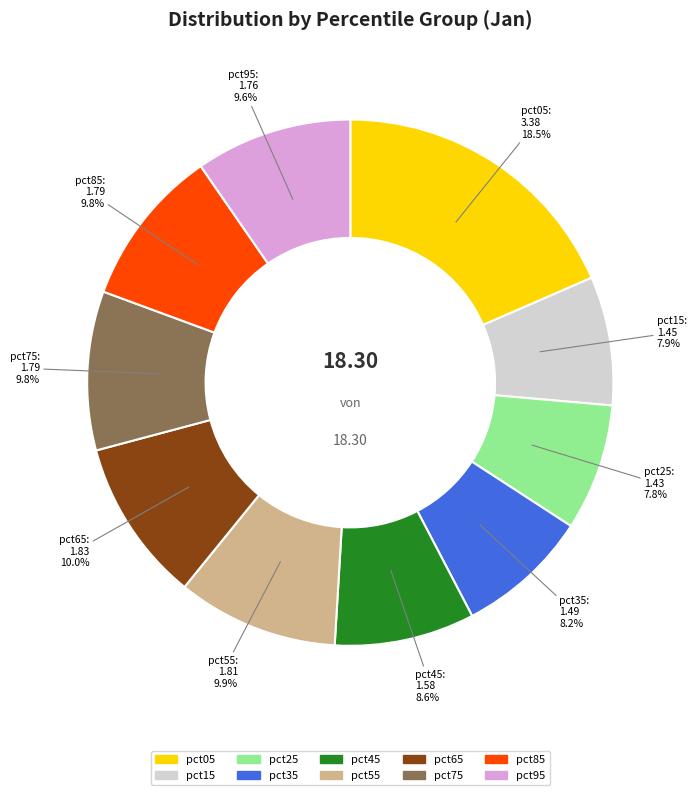

Which has a higher value, pct05 or pct85?

pct05